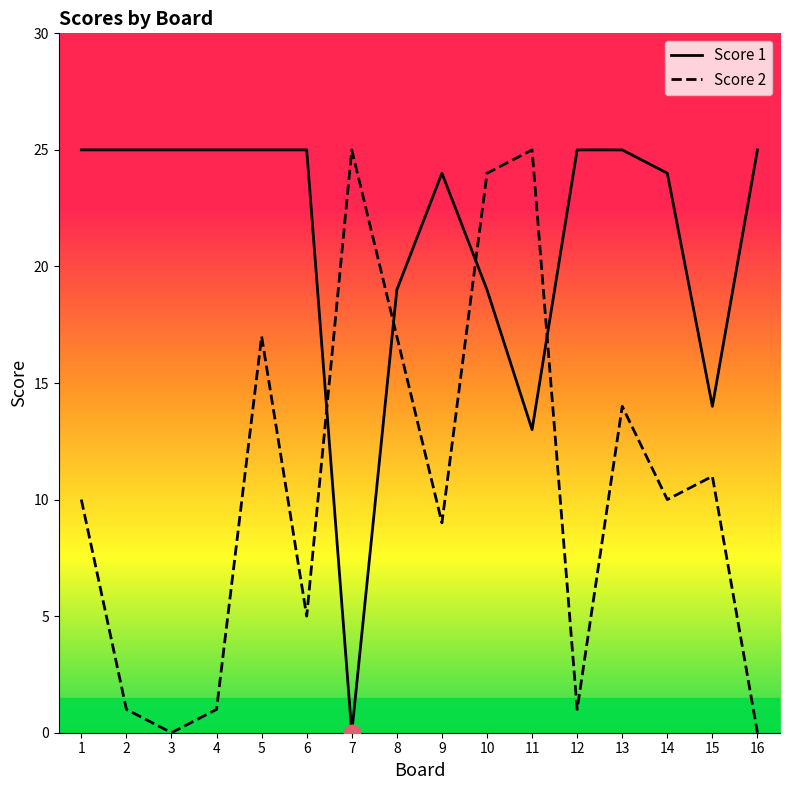

What is the difference between the Score 2 values at 5 and 10?

7